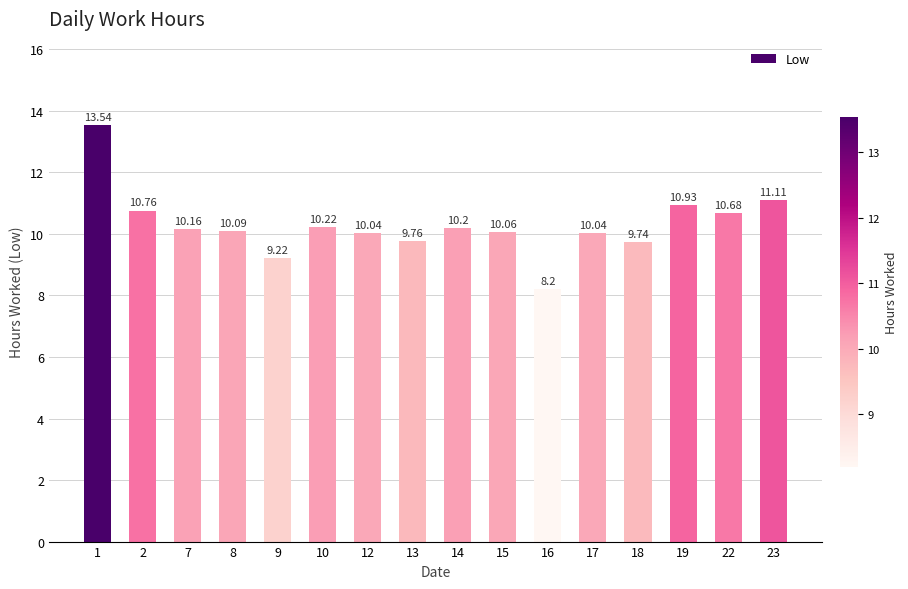

Reading left to right, what are all the values shown in this chart?

13.5	10.8	10.2	10.1	9.2	10.2	10.0	9.8	10.2	10.1	8.2	10.0	9.7	10.9	10.7	11.1